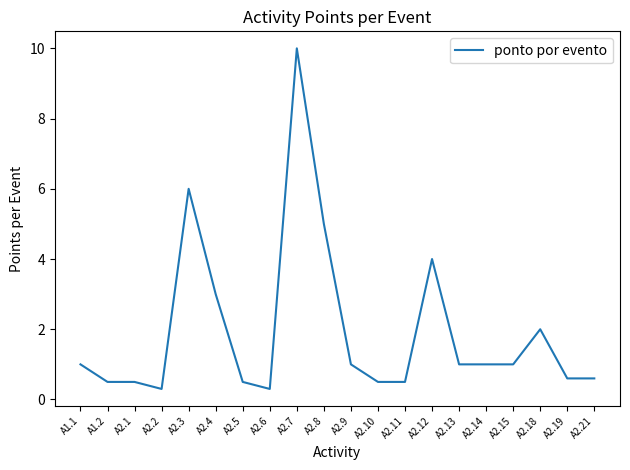

Reading left to right, extract all data points from this chart.

A1.1=1.0	A1.2=0.5	A2.1=0.5	A2.2=0.3	A2.3=6.0	A2.4=3.0	A2.5=0.5	A2.6=0.3	A2.7=10.0	A2.8=5.0	A2.9=1.0	A2.10=0.5	A2.11=0.5	A2.12=4.0	A2.13=1.0	A2.14=1.0	A2.15=1.0	A2.18=2.0	A2.19=0.6	A2.21=0.6